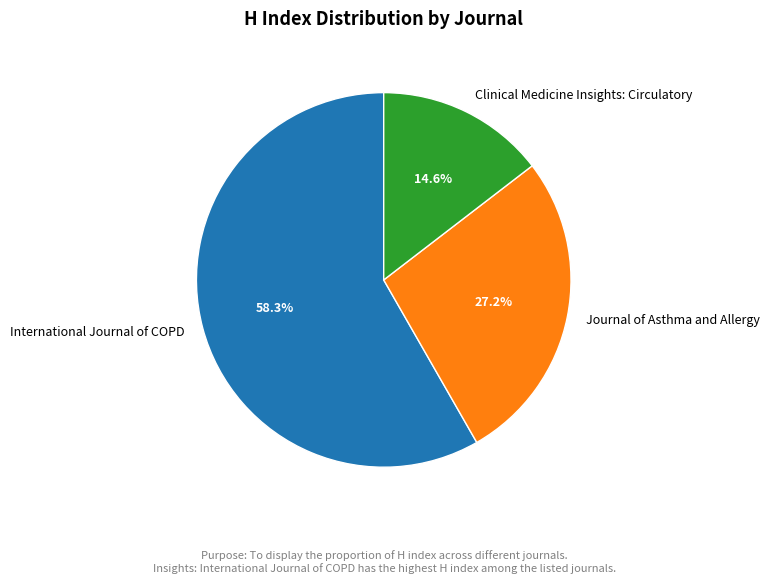

Is it true that Journal of Asthma and Allergy is 41% of the pie?

False